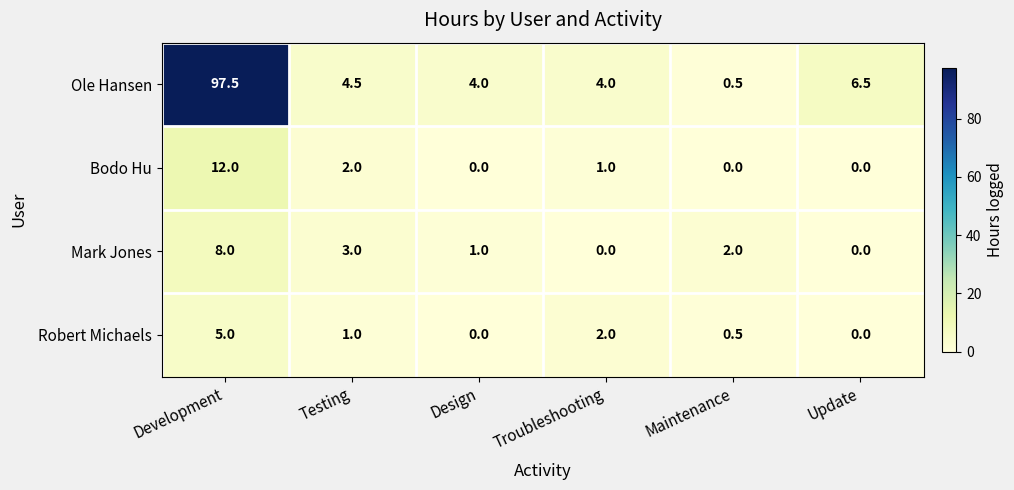

Where does the Bodo Hu series first go above 1?

Development